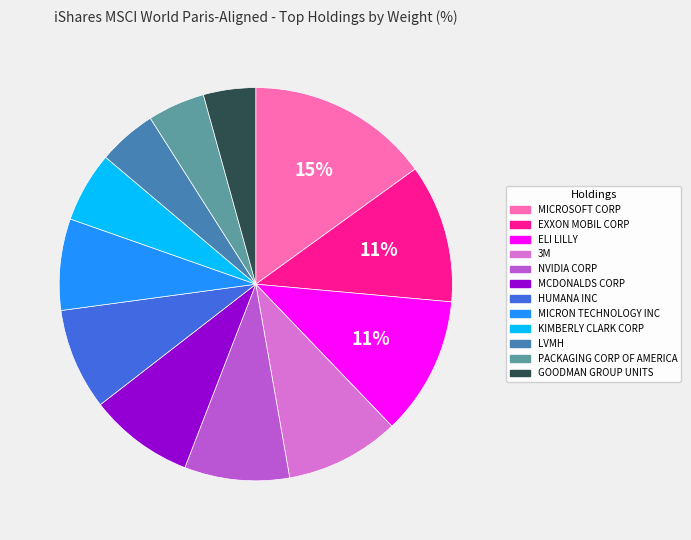

True or false: PACKAGING CORP OF AMERICA accounts for 5% of the total.

True